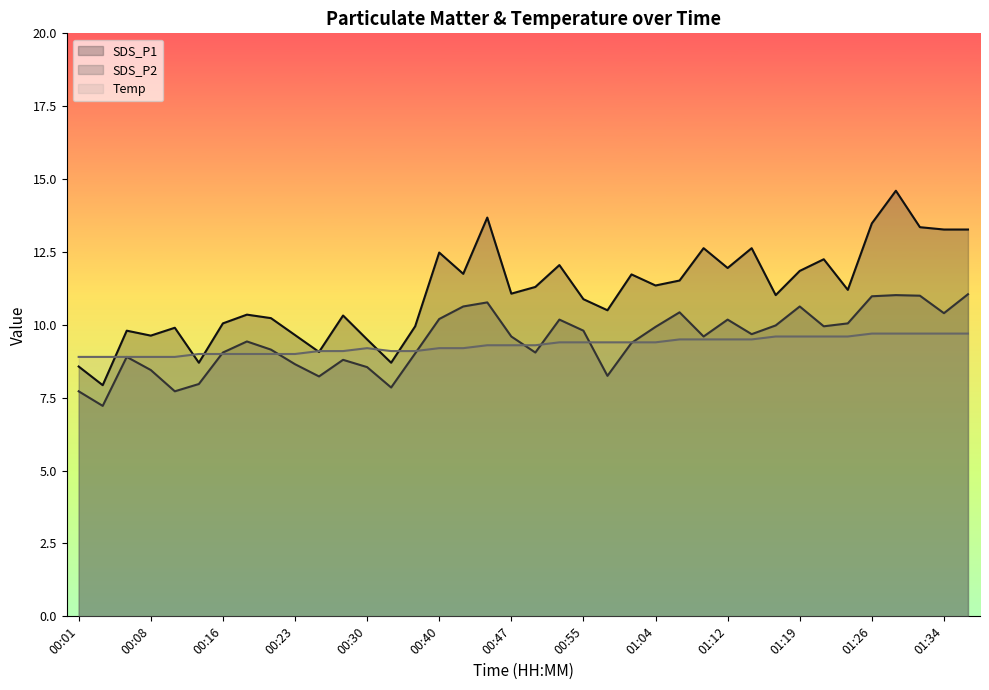

Which series has the largest total across all categories?

SDS_P1 line